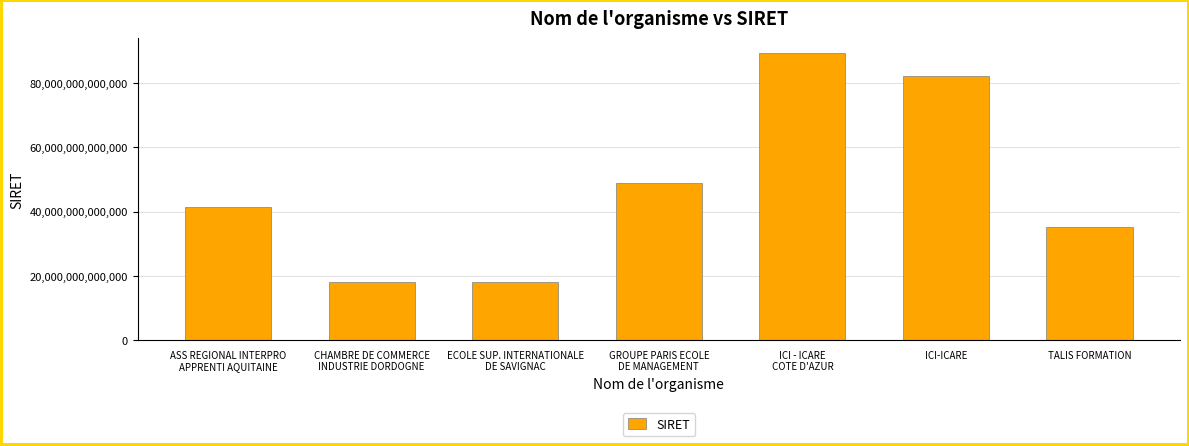

What position from the left is ICI - ICARE
COTE D'AZUR?

5